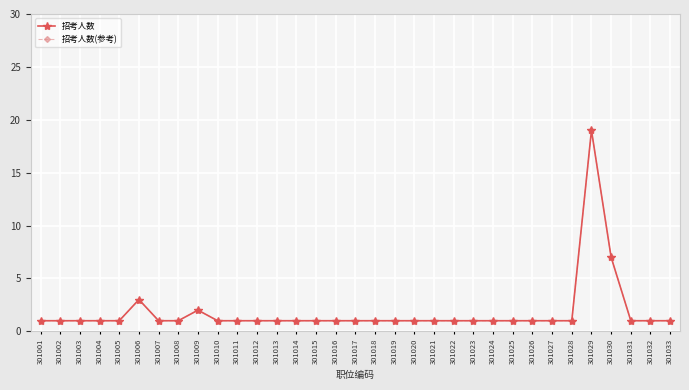

True or false: 招考人数 and 招考人数(参考) cross at least once.

False